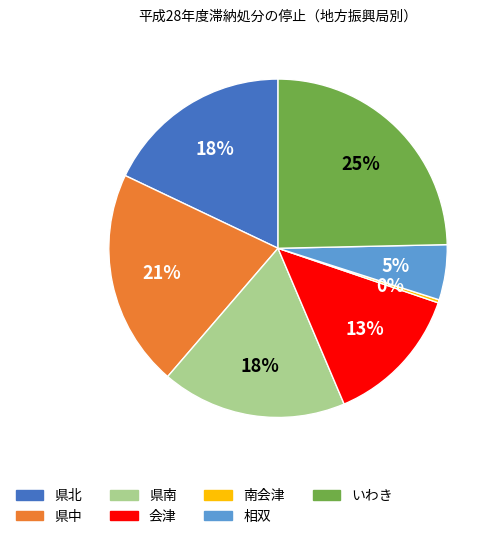

Count the number of slices in the pie.

7